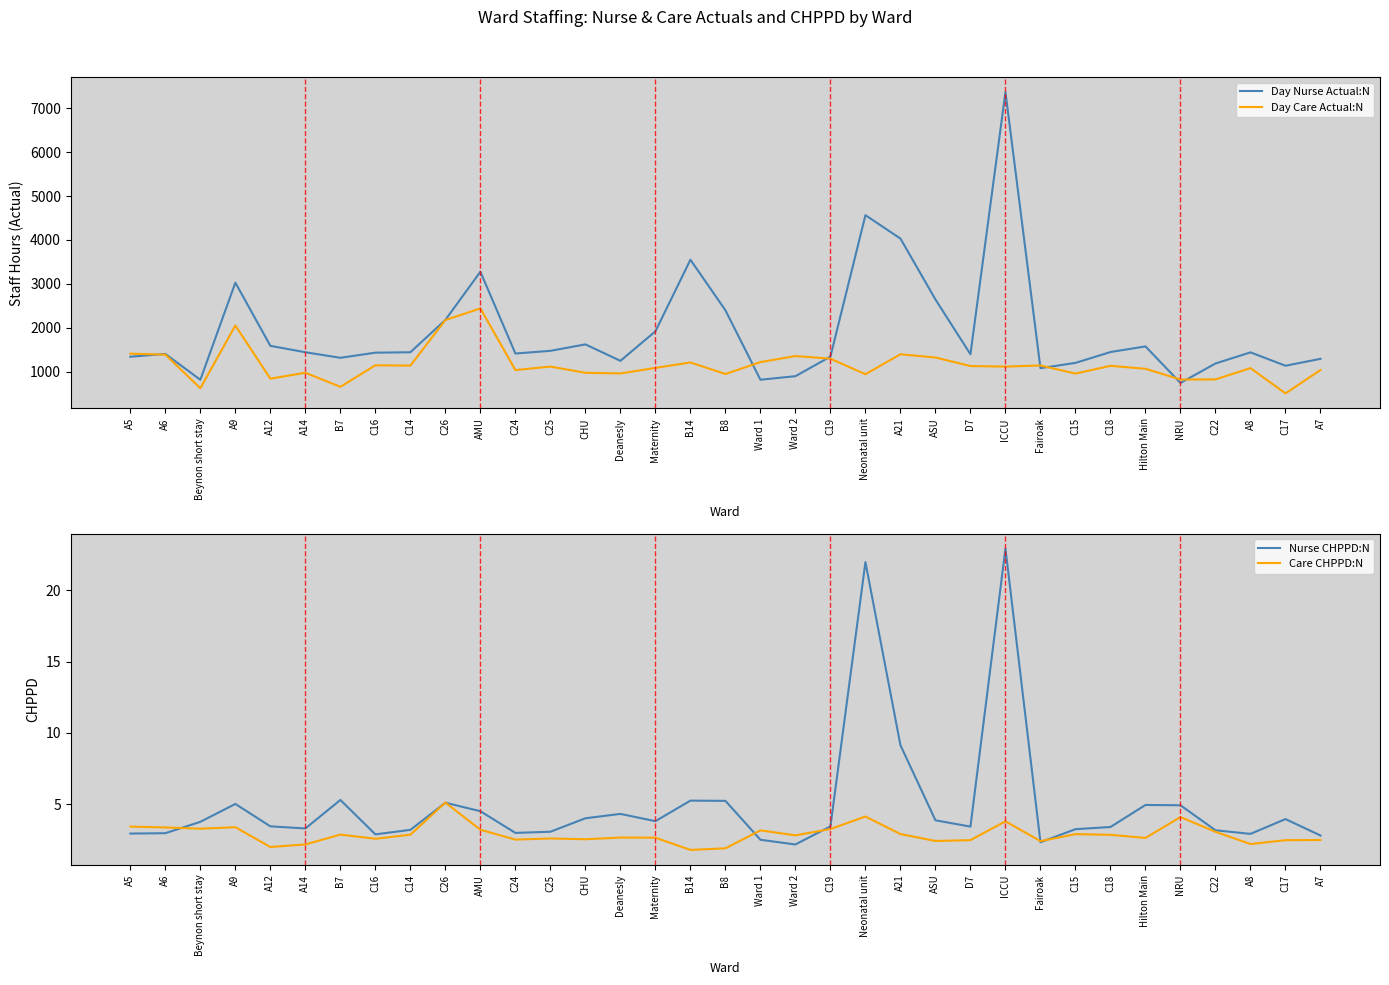

How many interior local valleys does the Day Nurse Actual:N series have?

9